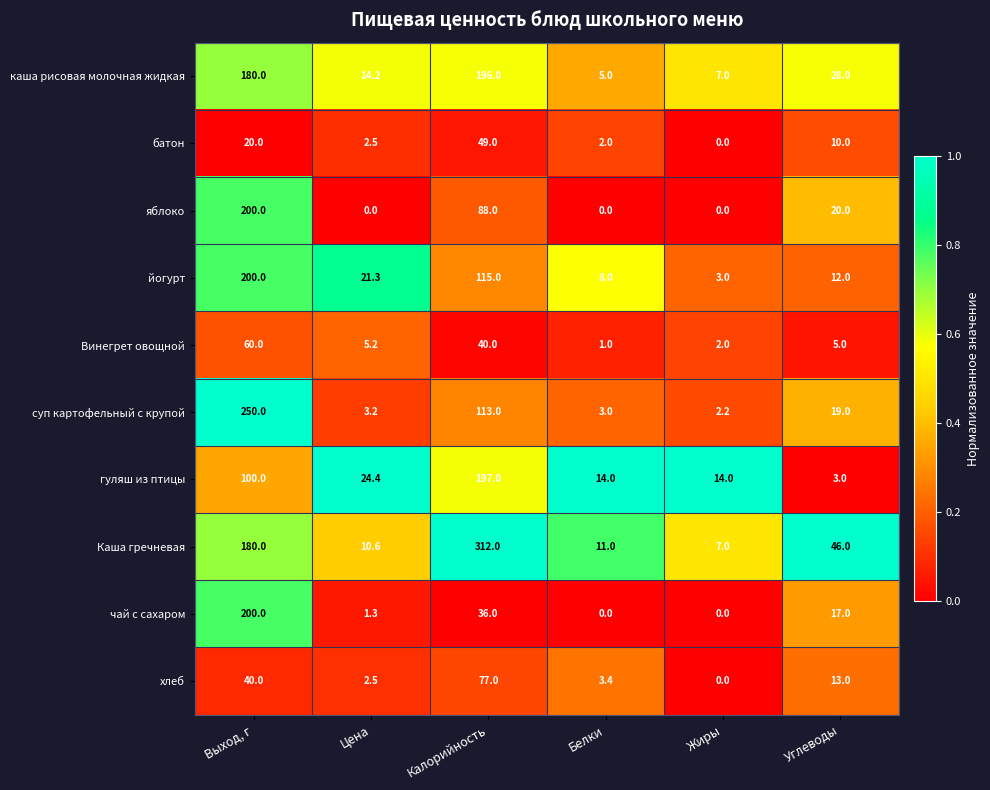

At which label is суп картофельный с крупой closest to 126?

Калорийность